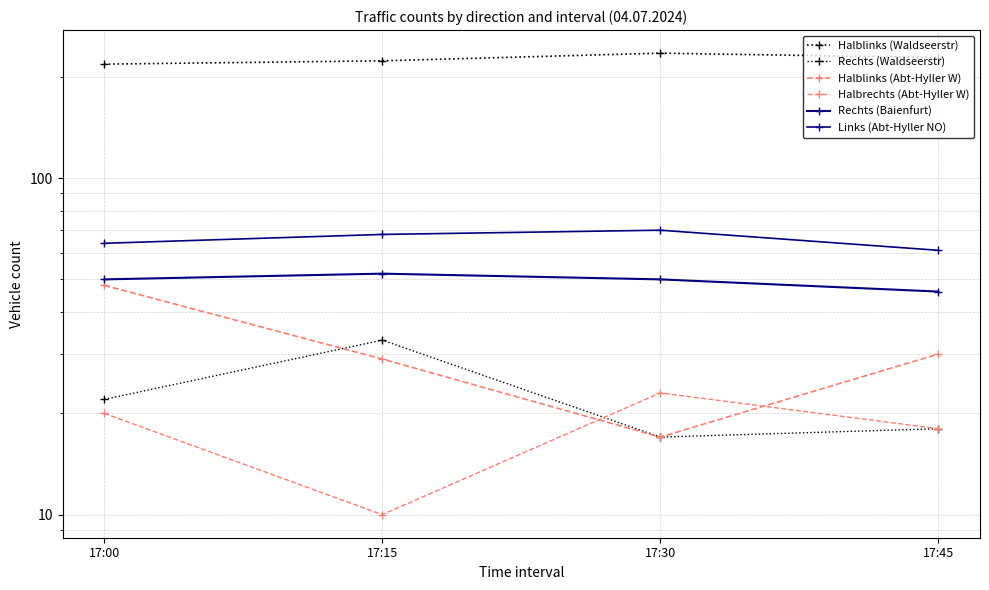

What is the value of the Halblinks (Waldseerstr) point at the 3rd from the left?

235